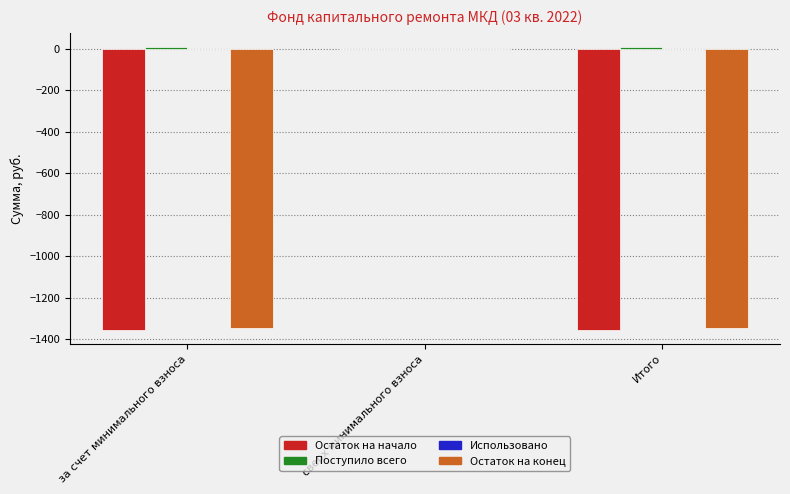

True or false: Остаток на конец has a value of 423.1 at сверх минимального взноса.

False